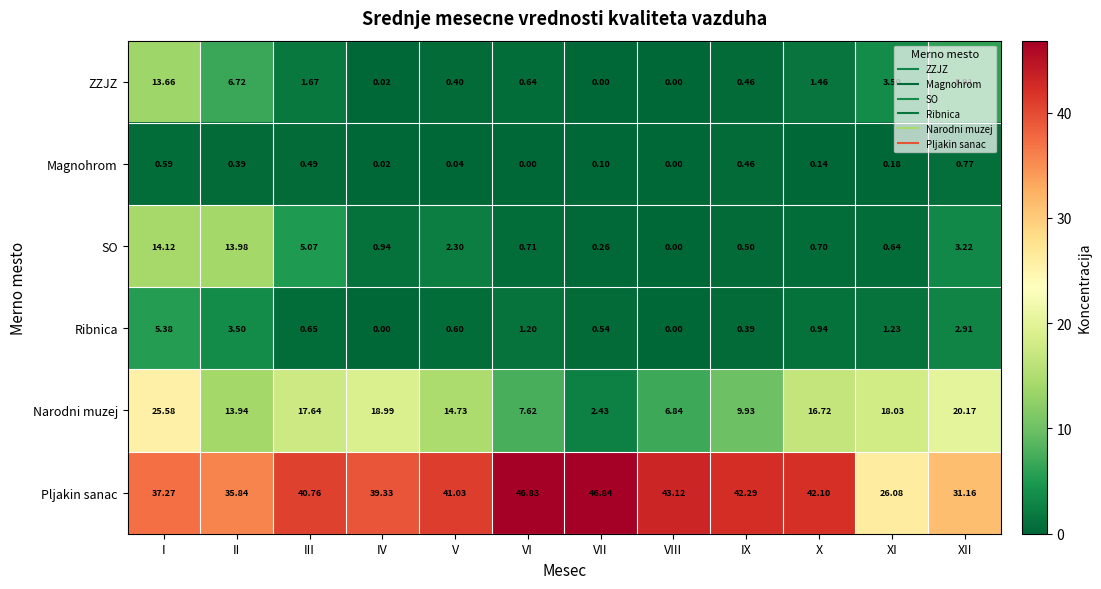

At which label does Pljakin sanac reach its minimum?

XI